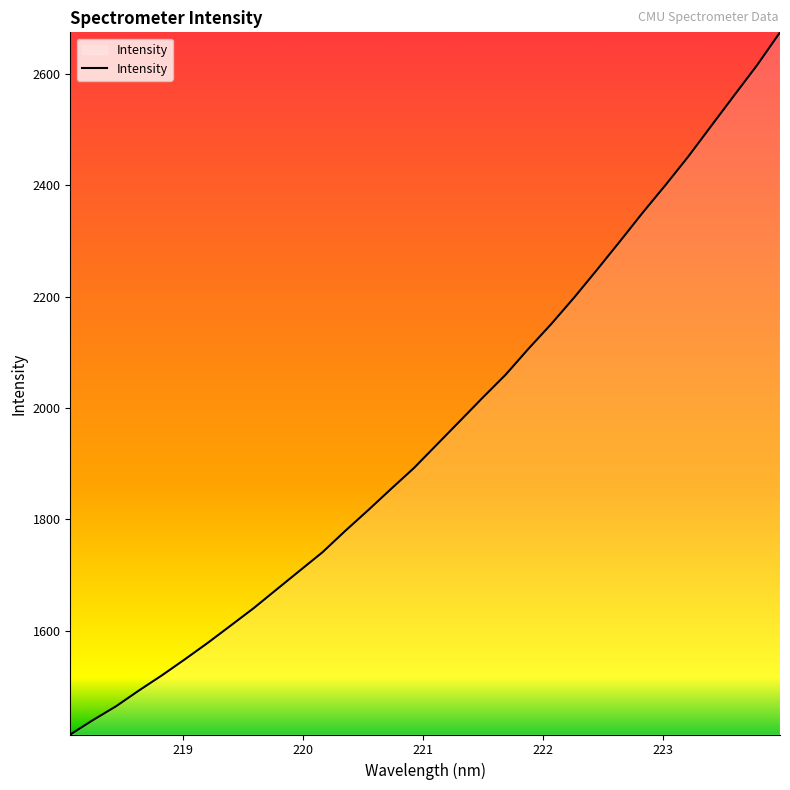

What is the difference between the maximum and minimum values?

1261.0